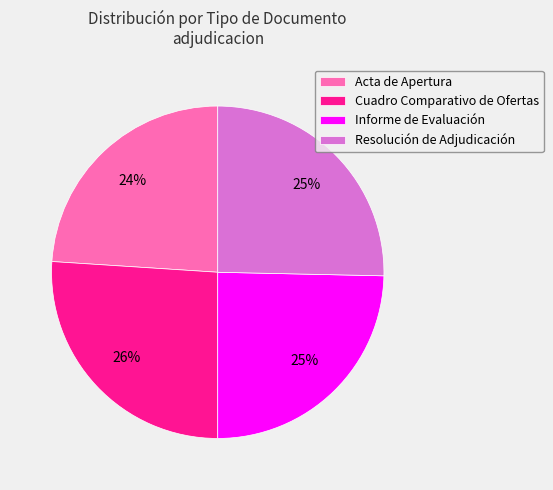

What is the ratio of the value at Resolución de Adjudicación to the value at Cuadro Comparativo de Ofertas?

1.0